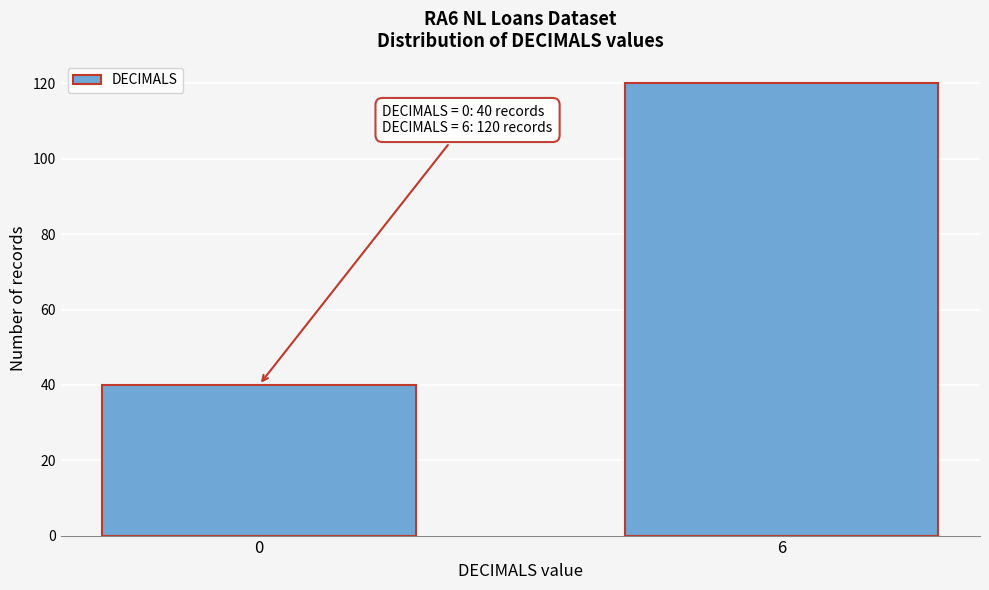

Reading left to right, extract all data points from this chart.

0=40	6=120